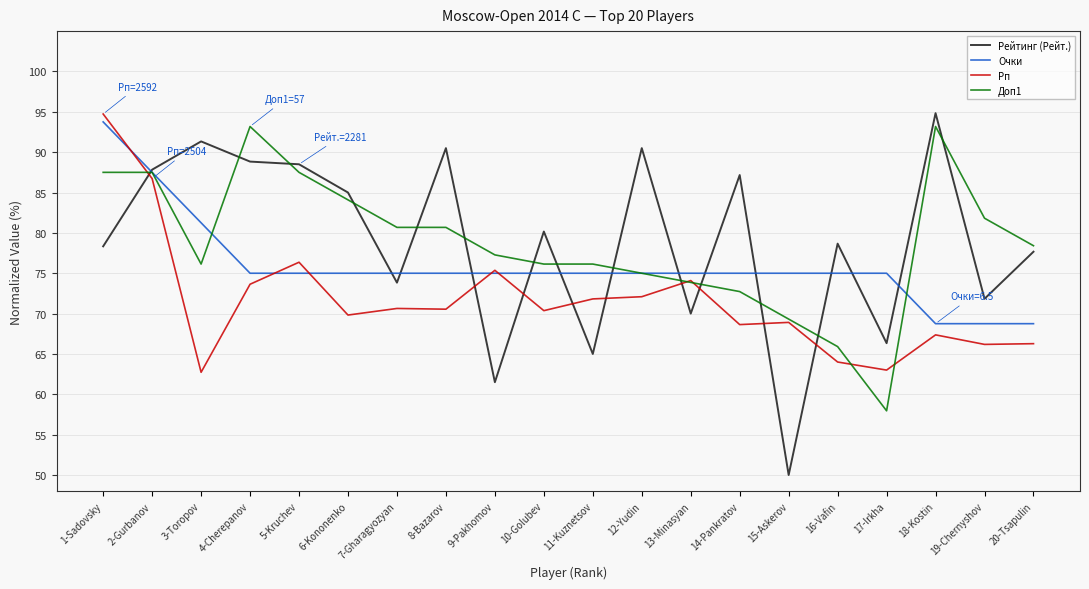

Rank the series at 3-Toropov from lowest to highest value.

Рп, Доп1, Очки, Рейтинг (Рейт.)